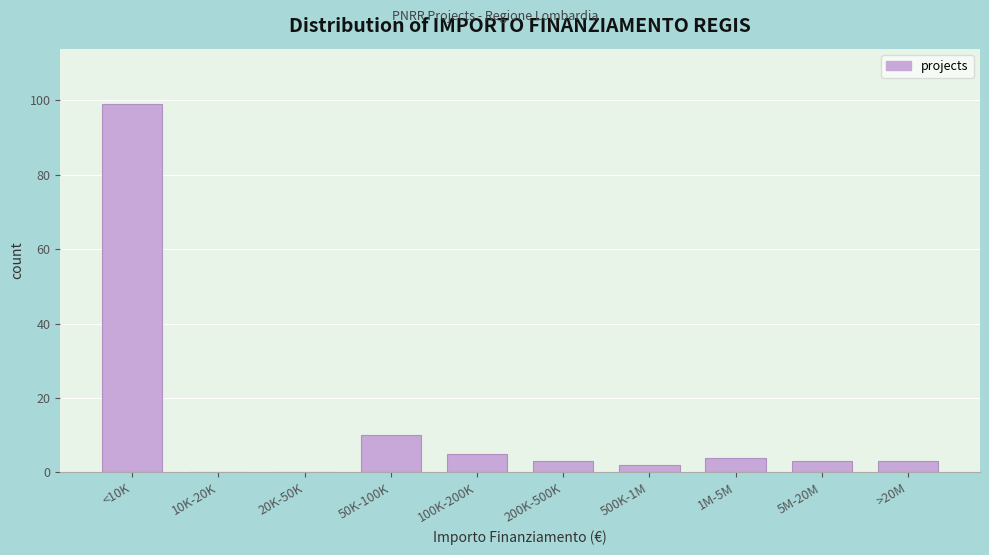

Reading left to right, list all the values displayed in this chart.

<10K=99	10K-20K=0	20K-50K=0	50K-100K=10	100K-200K=5	200K-500K=3	500K-1M=2	1M-5M=4	5M-20M=3	>20M=3